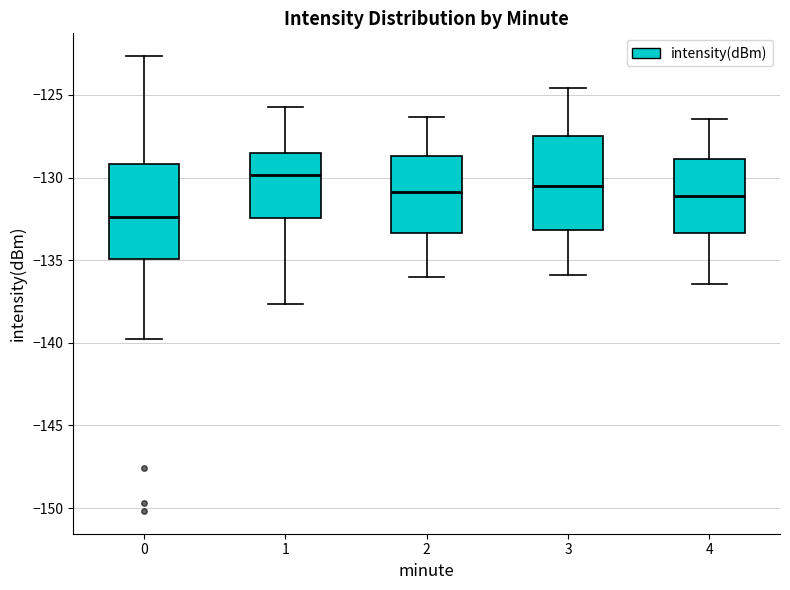

Which box has the highest median line?

1